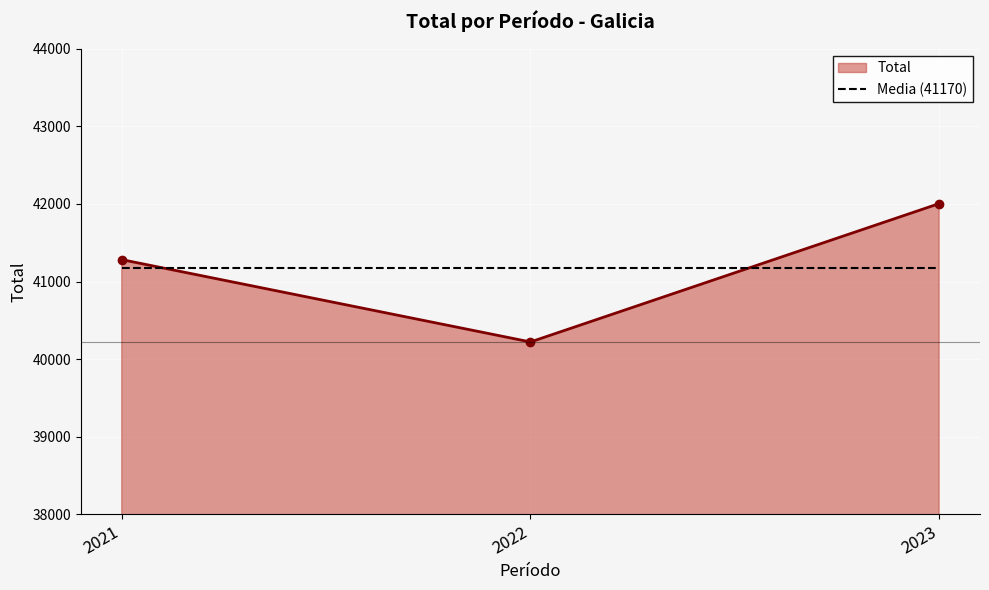

What is the sum of the Total values at 2021 and 2022?

81505